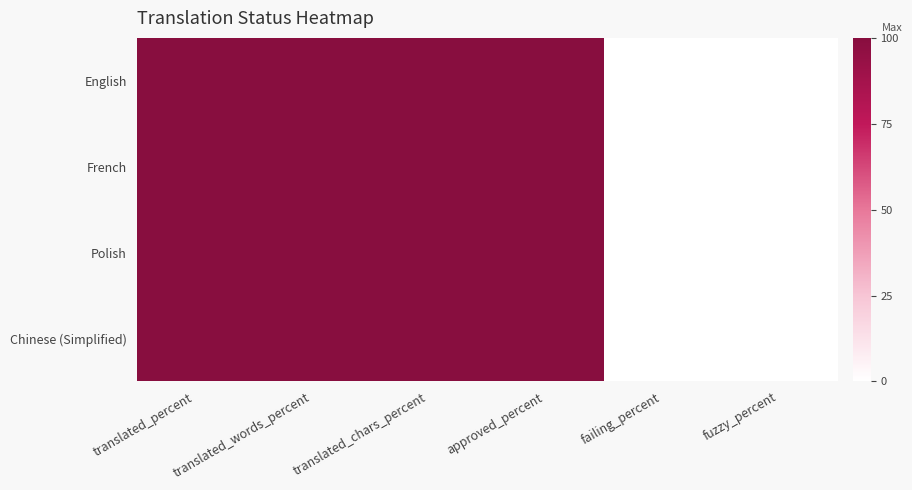

What is the total value across all series at translated_chars_percent?

400